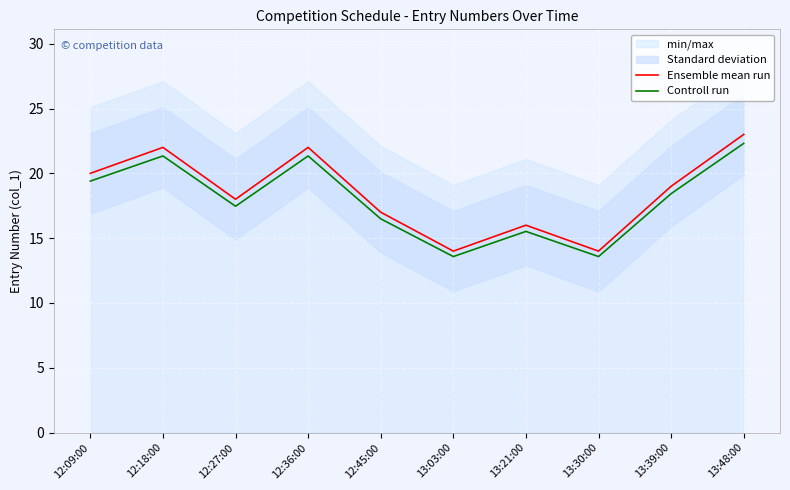

What is the difference between the Controll run values at 12:45:00 and 13:48:00?

5.8